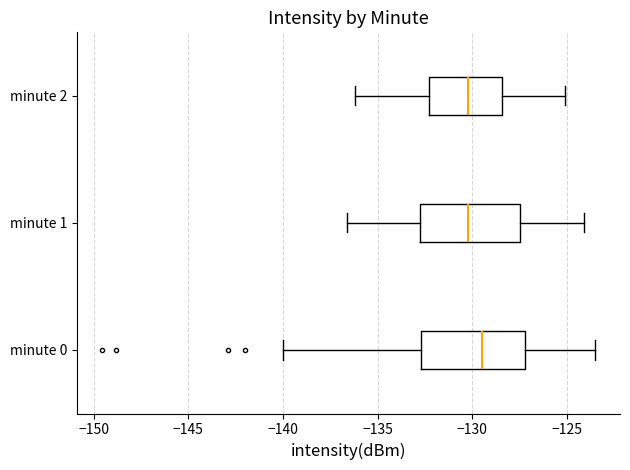

Reading bottom to top, transcribe this box plot: for each box, give where its median line is, the range the box spans, and where its two whiskers end, as read against the x-axis. The values are not printed on the chart, so give them approximately, as read against the axis.

minute 0: median -129.5, box -132.5 to -127.0, whiskers -140.0 to -123.5
minute 1: median -130.0, box -133.0 to -127.5, whiskers -136.5 to -124.0
minute 2: median -130.0, box -132.5 to -128.5, whiskers -136.0 to -125.0